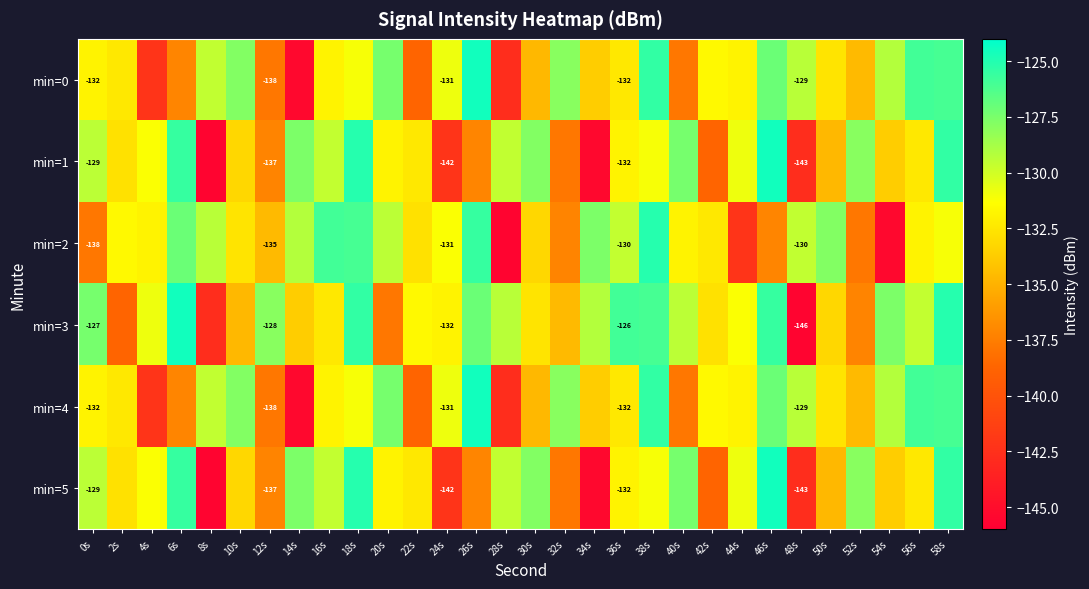

What is the average value of the min=4 series?

-132.4